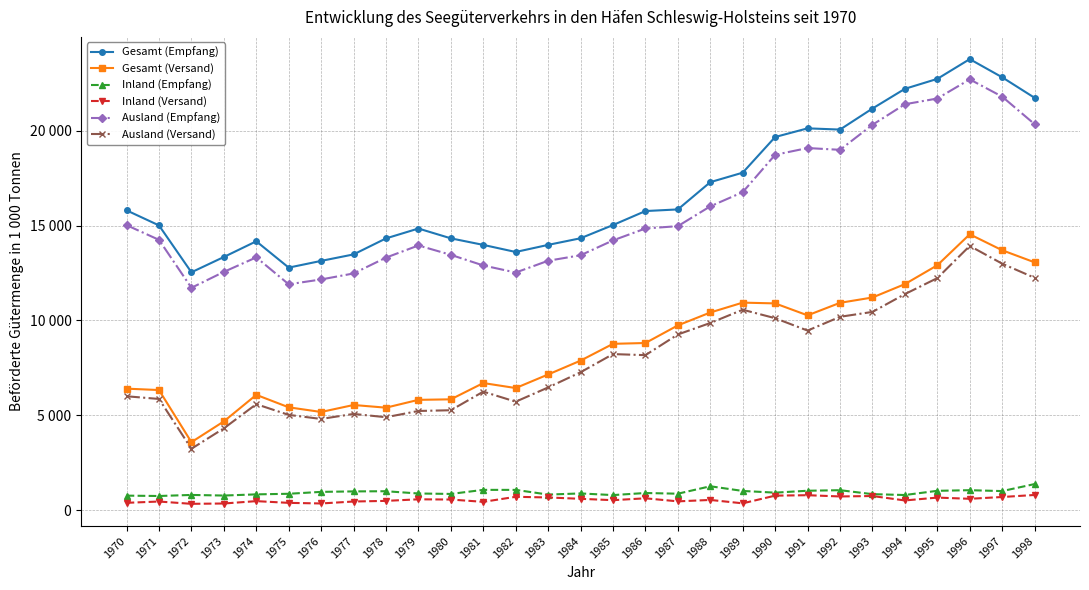

What are all the series names shown in the legend?

Gesamt (Empfang), Gesamt (Versand), Inland (Empfang), Inland (Versand), Ausland (Empfang), Ausland (Versand)